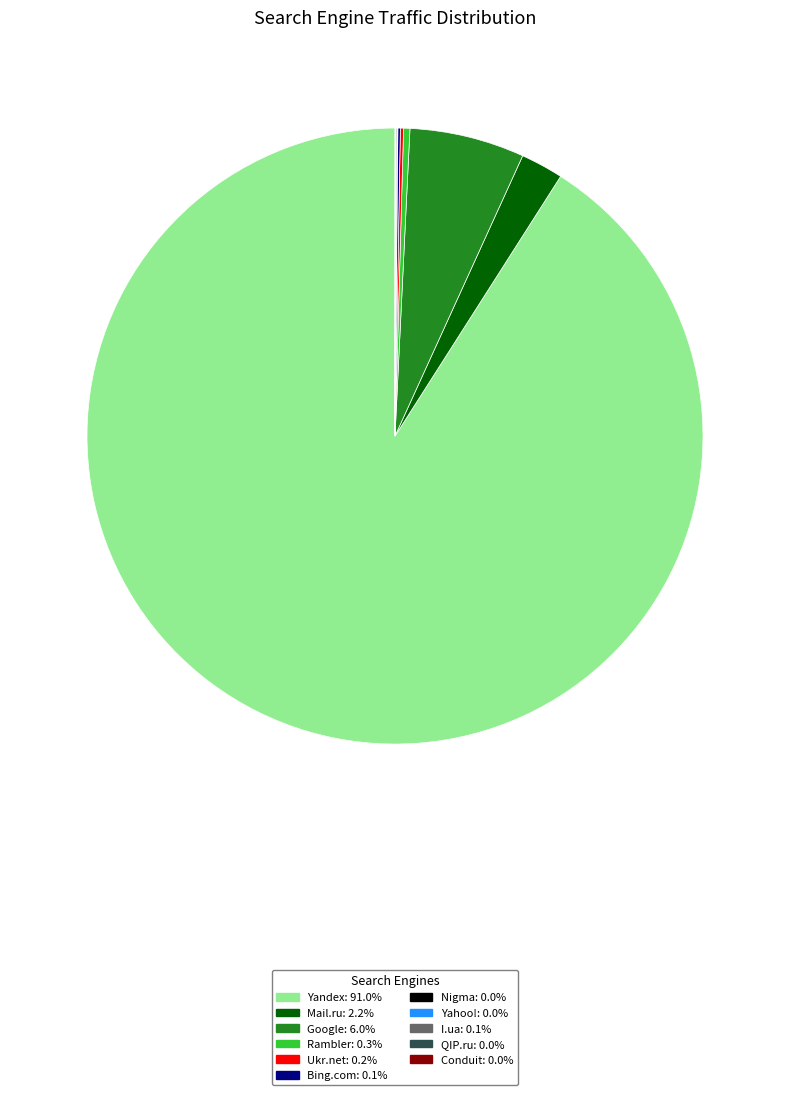

Which slice represents more than half of the pie?

Yandex